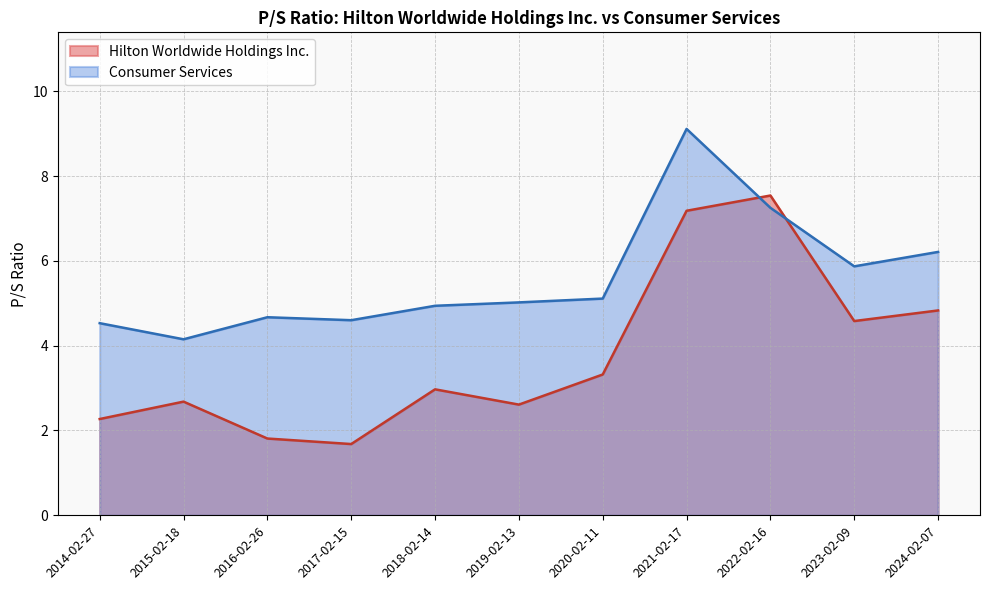

How many times do Consumer Services and Hilton Worldwide Holdings Inc. cross each other?

2